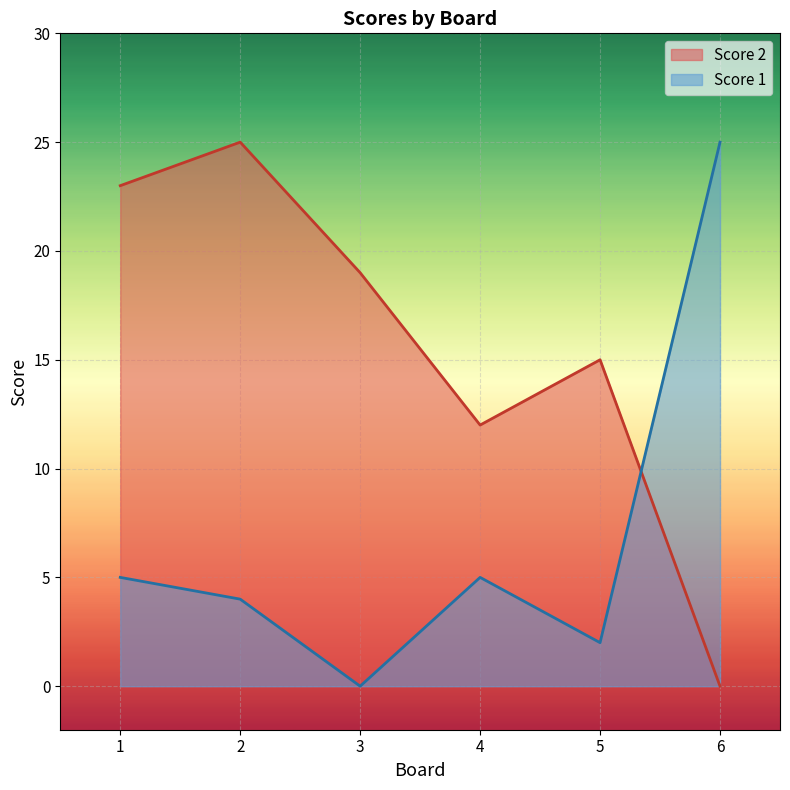

What are all the series names shown in the legend?

Score 2, Score 1